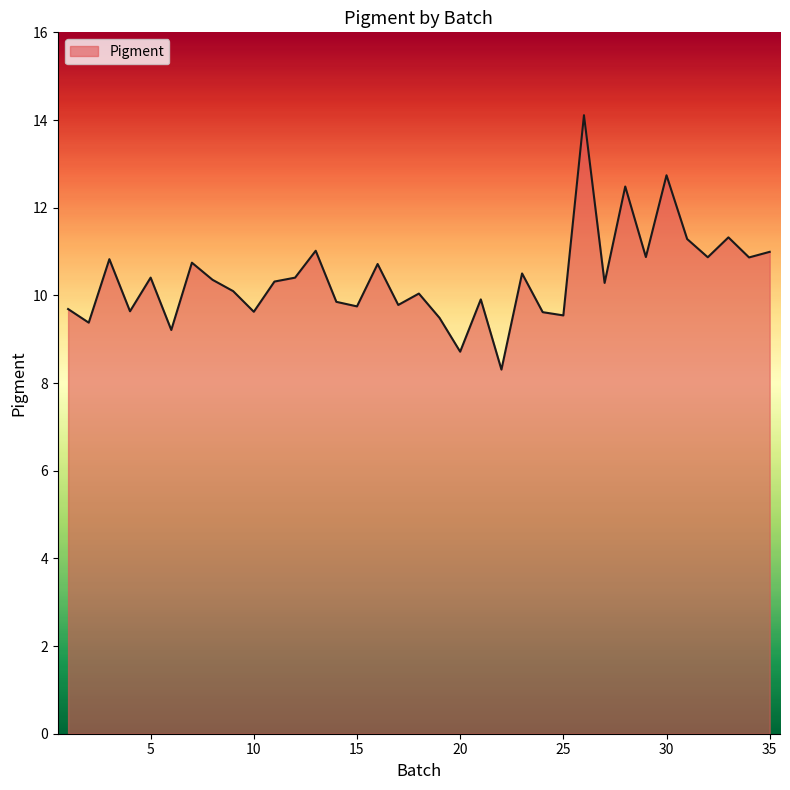

What is the greatest value displayed?

14.1